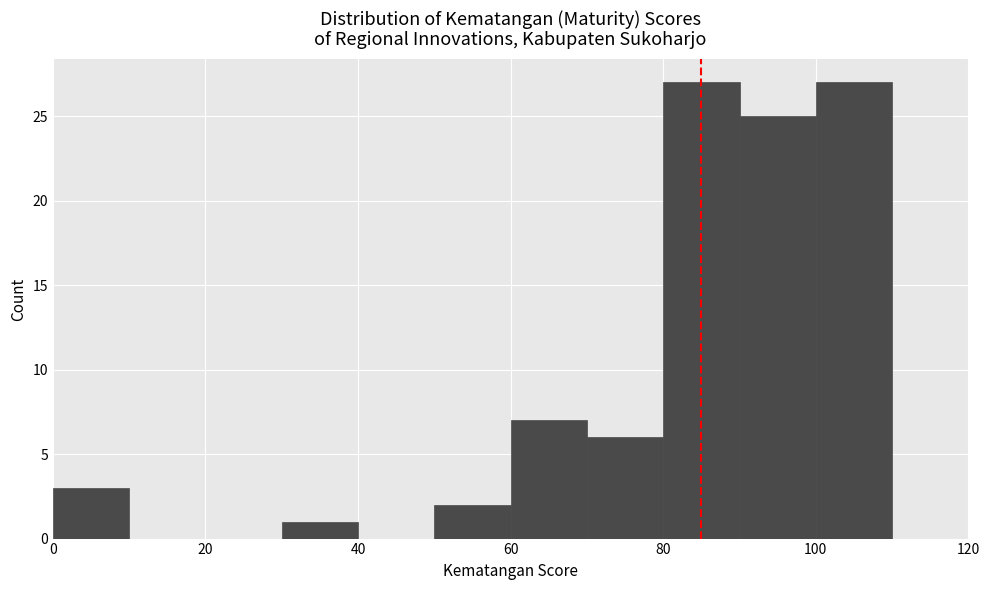

Reading left to right, list every bar in this chart as the range it spans on the x-axis followed by its height. The values are not printed on the chart, so give them approximately, as read against the axis.

0 to 10: 3
10 to 20: 0
20 to 30: 0
30 to 40: 1
40 to 50: 0
50 to 60: 2
60 to 70: 7
70 to 80: 6
80 to 90: 27
90 to 100: 25
100 to 110: 27